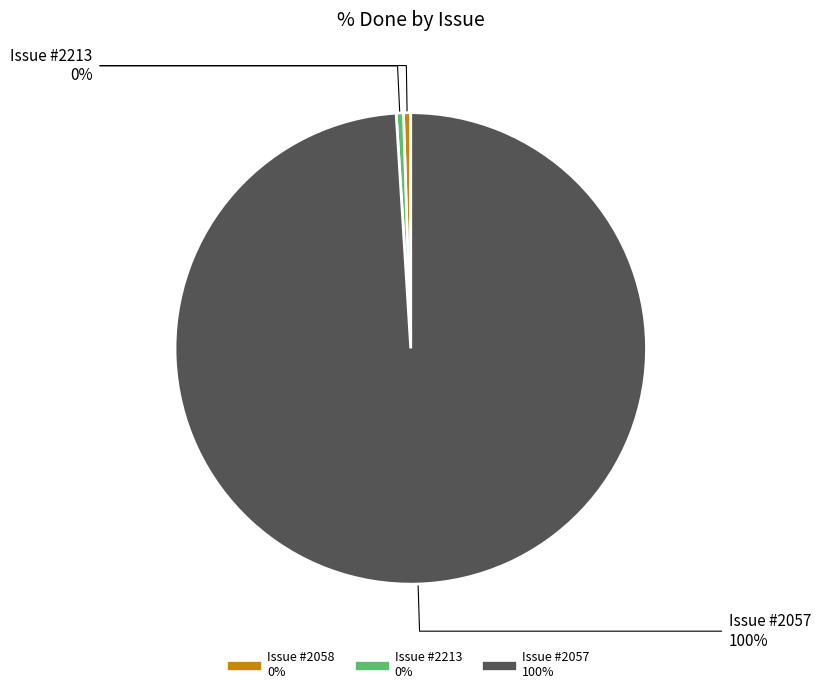

To the nearest percent, what is the combined percentage of #2058 (0%) and #2057 (100%)?

100%